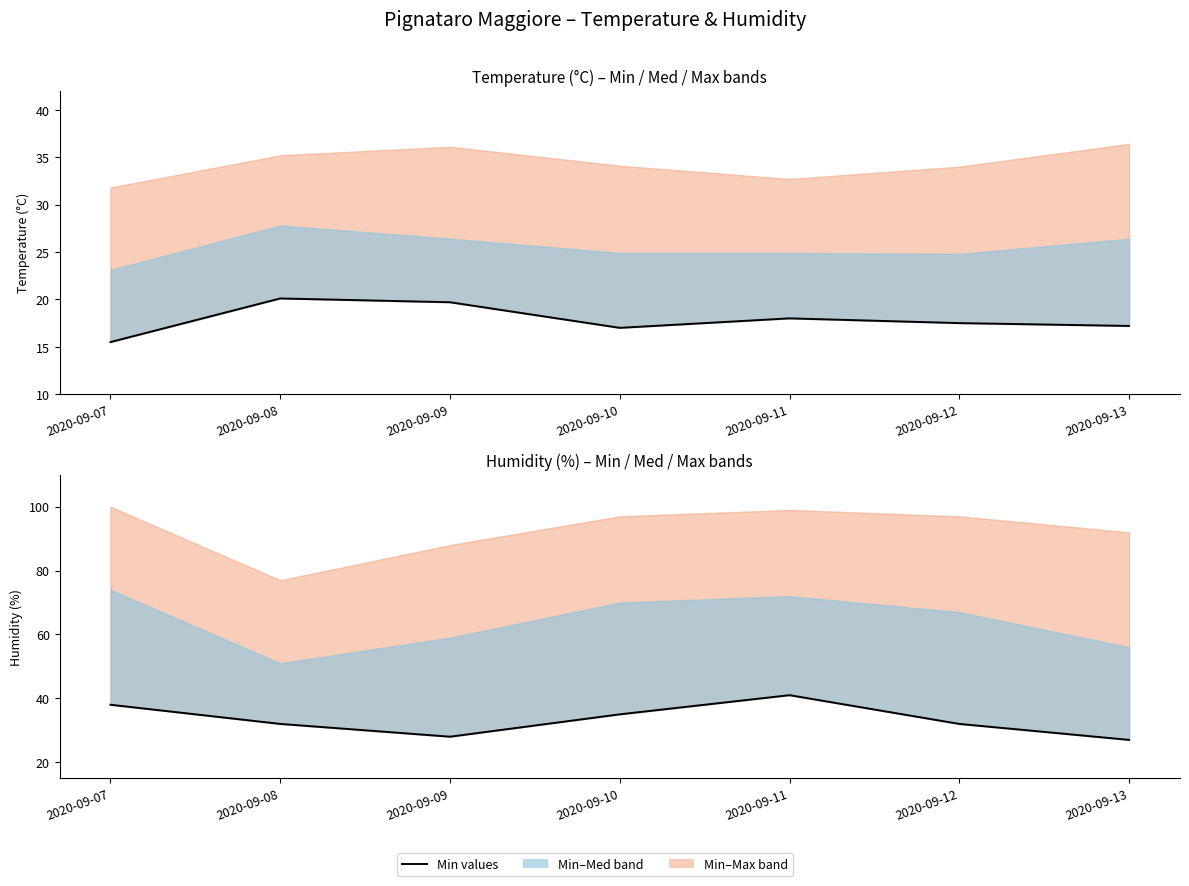

Is the value of Temp Min (°C) at 2020-09-08 greater than the value of Humidity Min (%) at 2020-09-09?

No